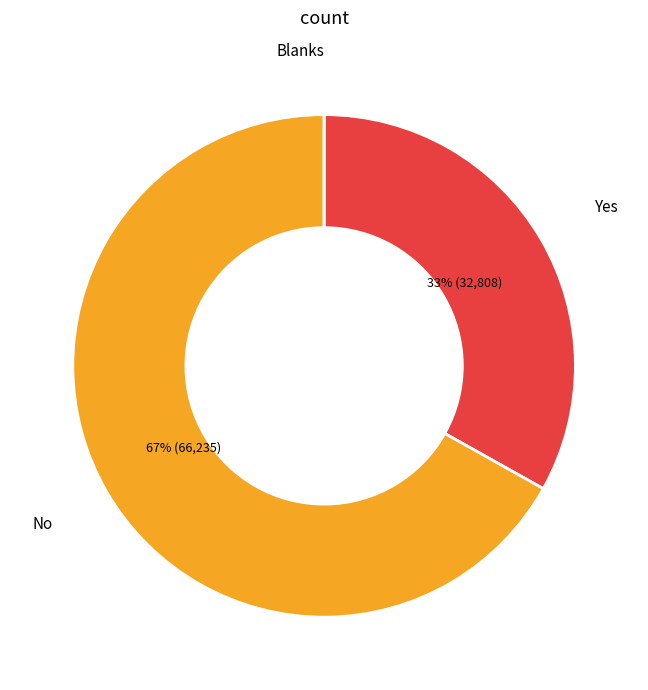

To the nearest percent, what is the difference between the largest and smallest slice percentages?

67%